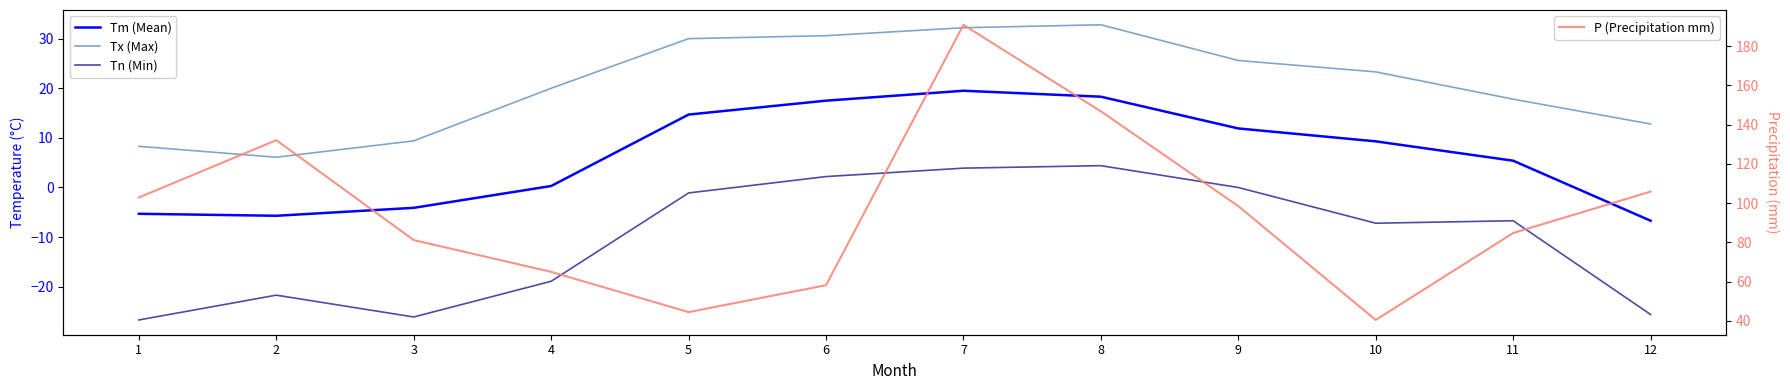

What is the spread (max minus min) of values at 8?

142.4